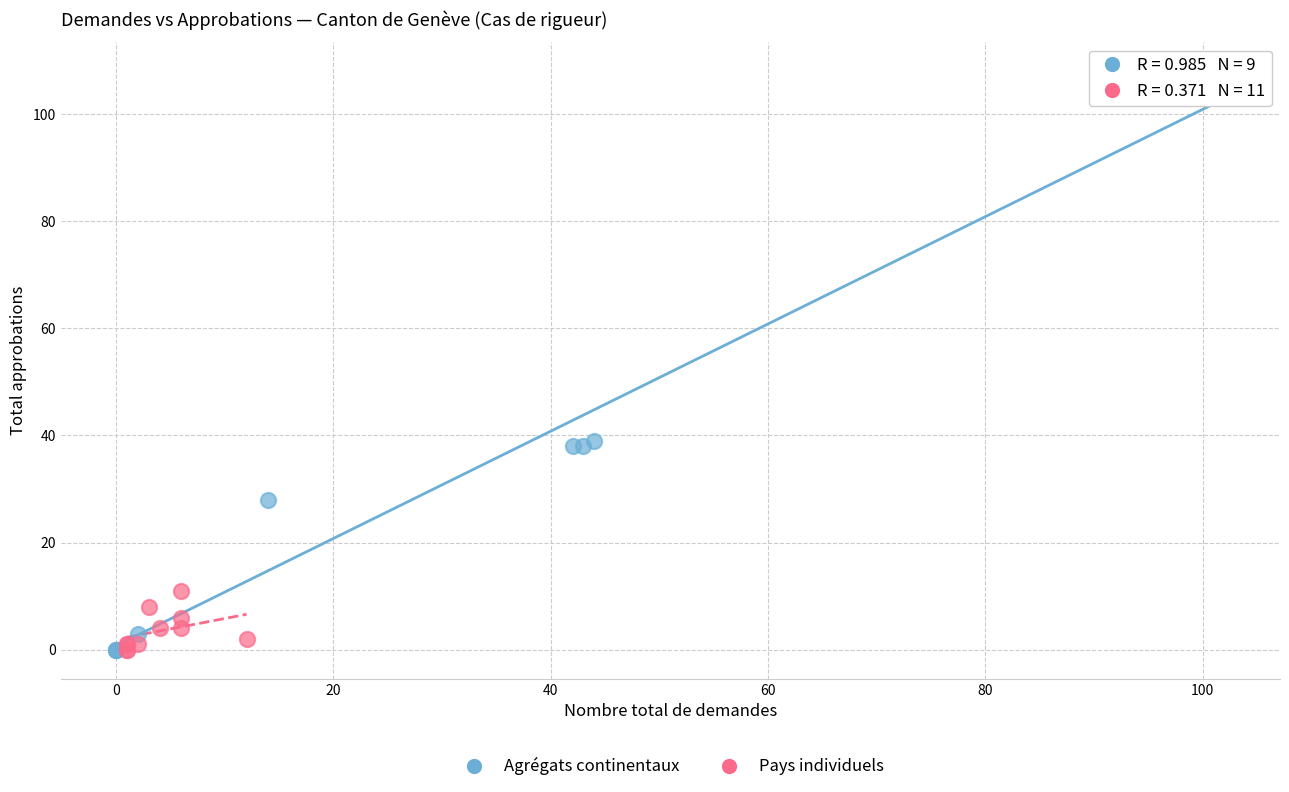

Which series has the widest spread of Y values?

Agrégats continentaux